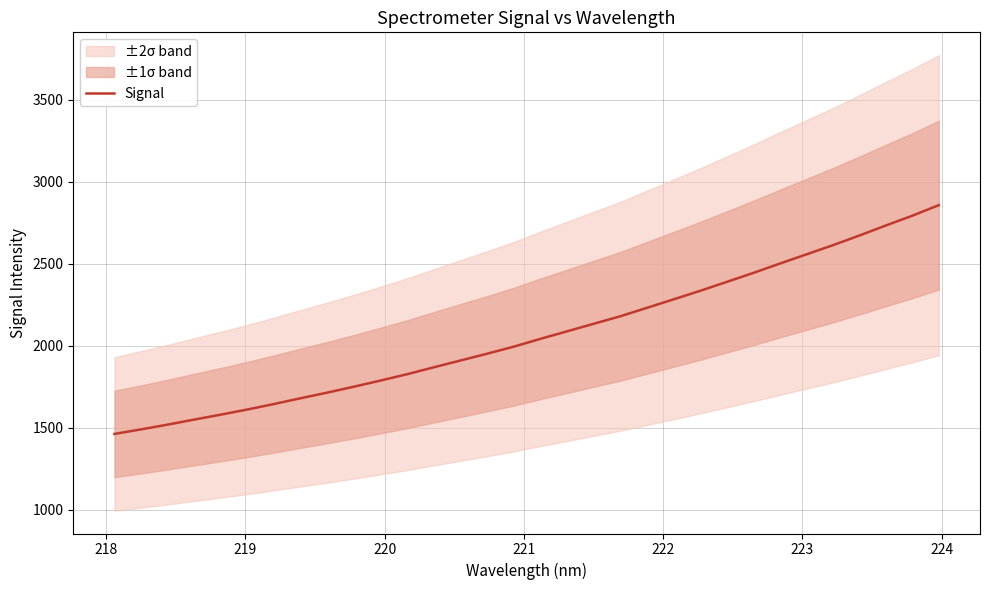

True or false: there are more than 0 points higher than both neighbors.

False